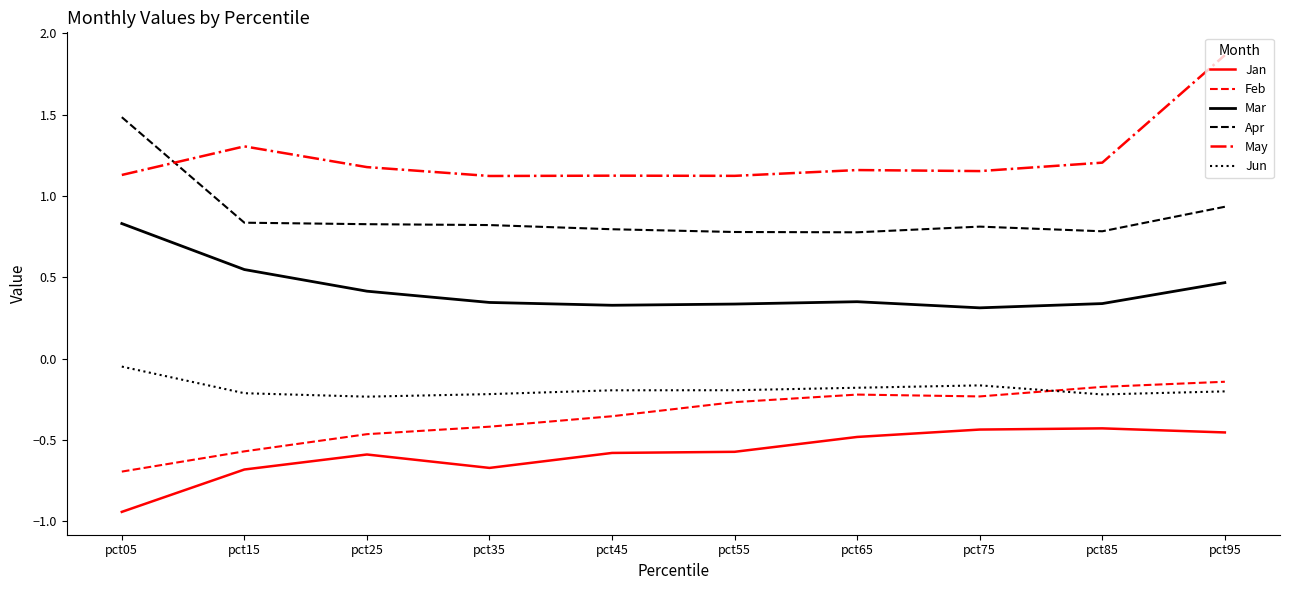

At how many categories does at least one series exceed 0?

10